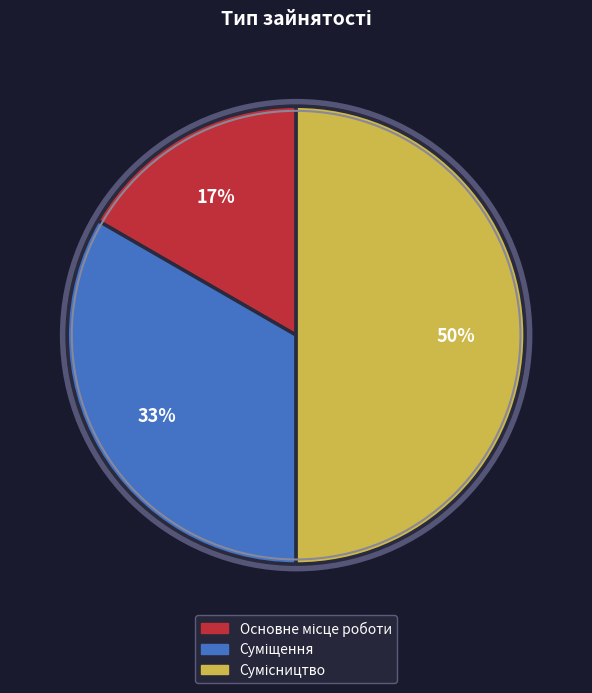

How many segments does this pie chart have?

3